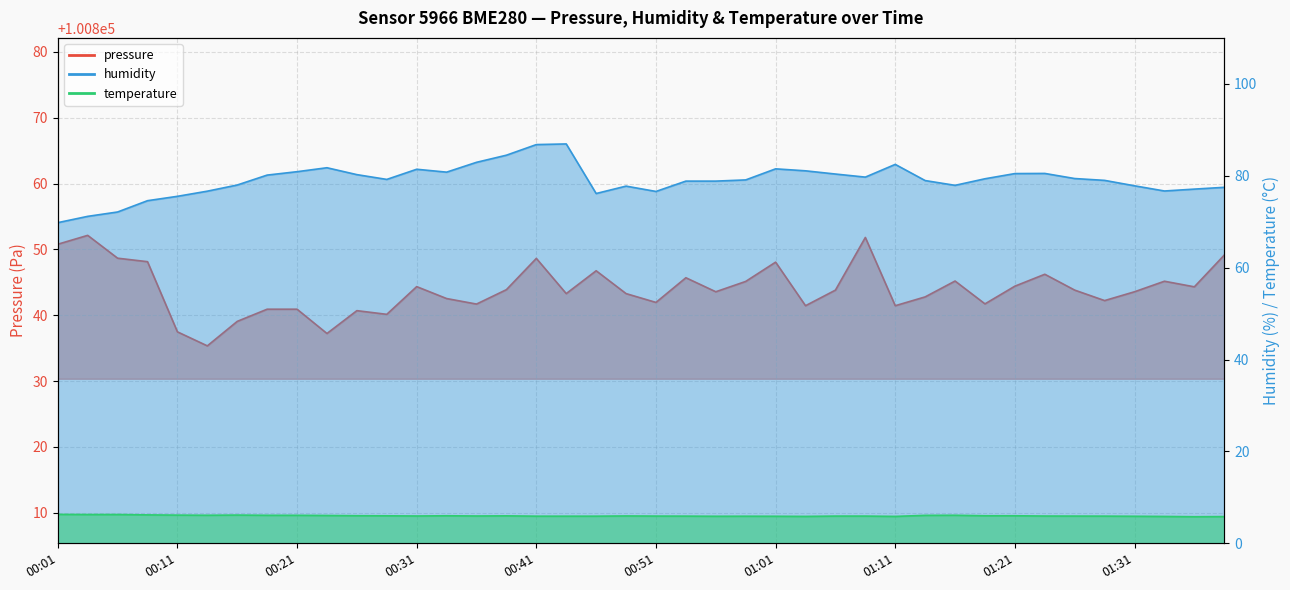

Does the chart have visible grid lines?

Yes